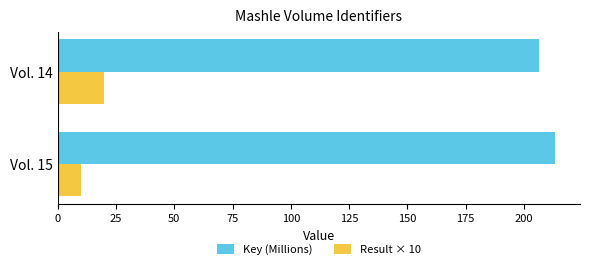

What is the total value across all series at Vol. 15?

223.4